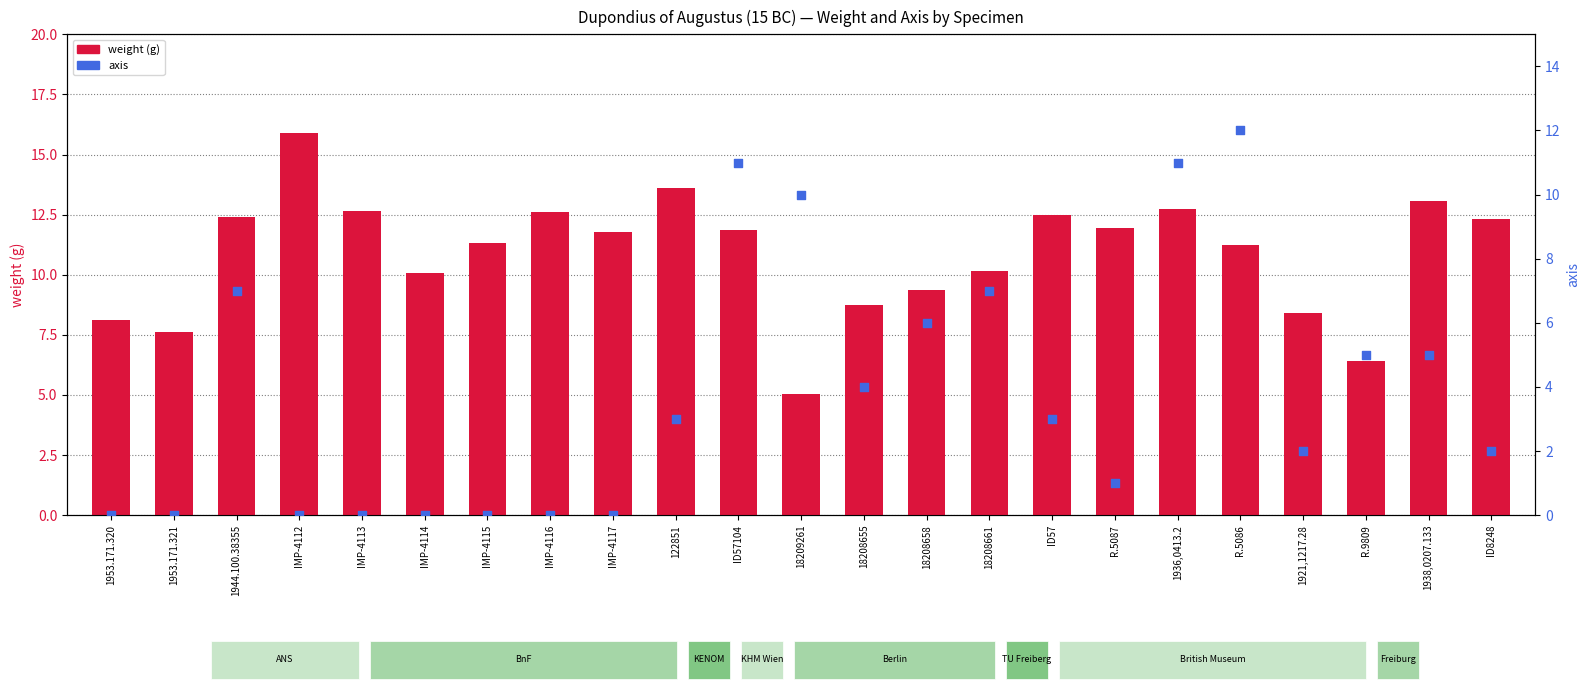

What is the total value across all series at 122851?

16.6